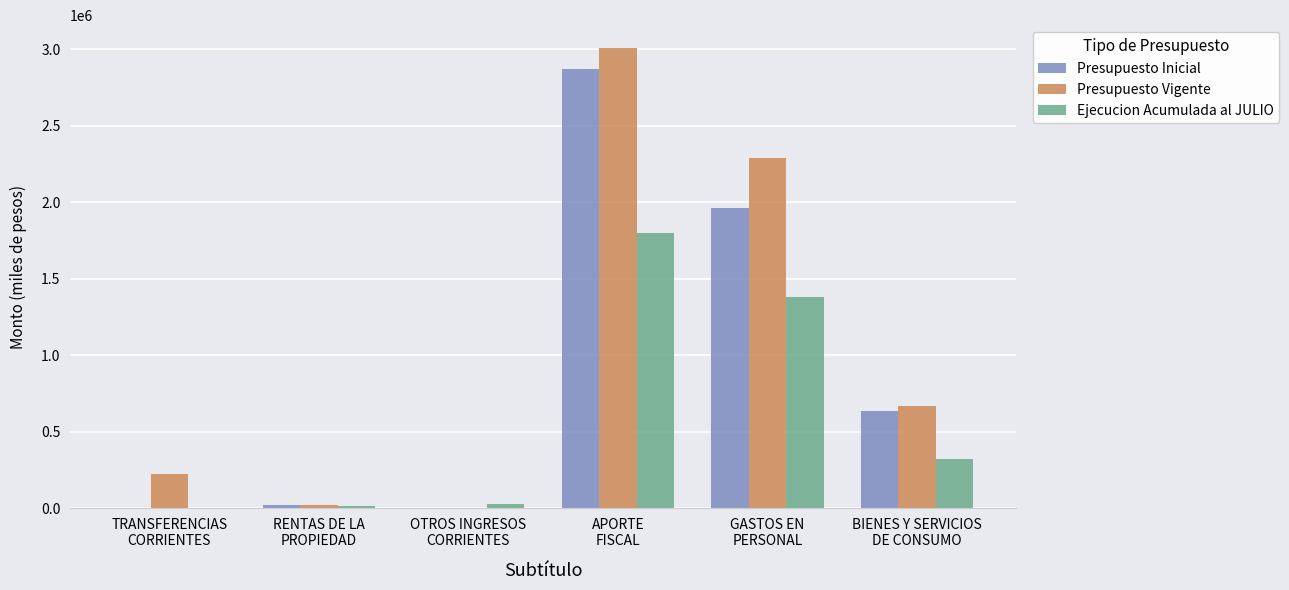

Count the number of data series in this chart.

3